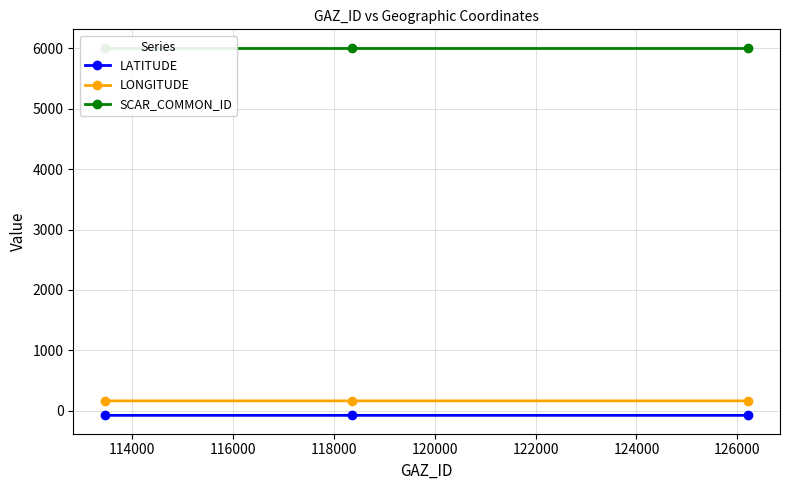

What is the minimum value for LONGITUDE?

162.1